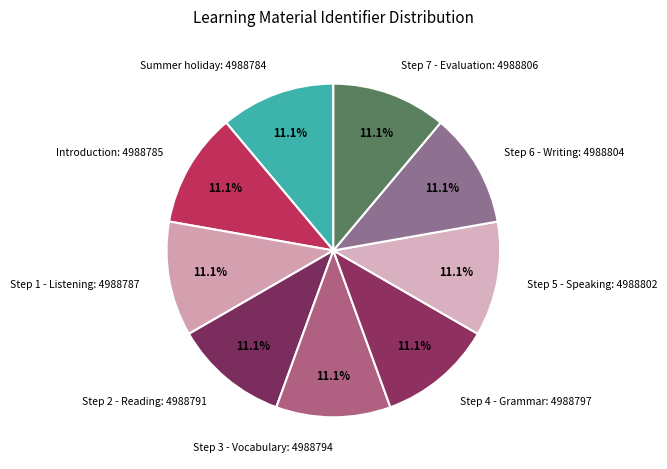

Count the number of slices in the pie.

9